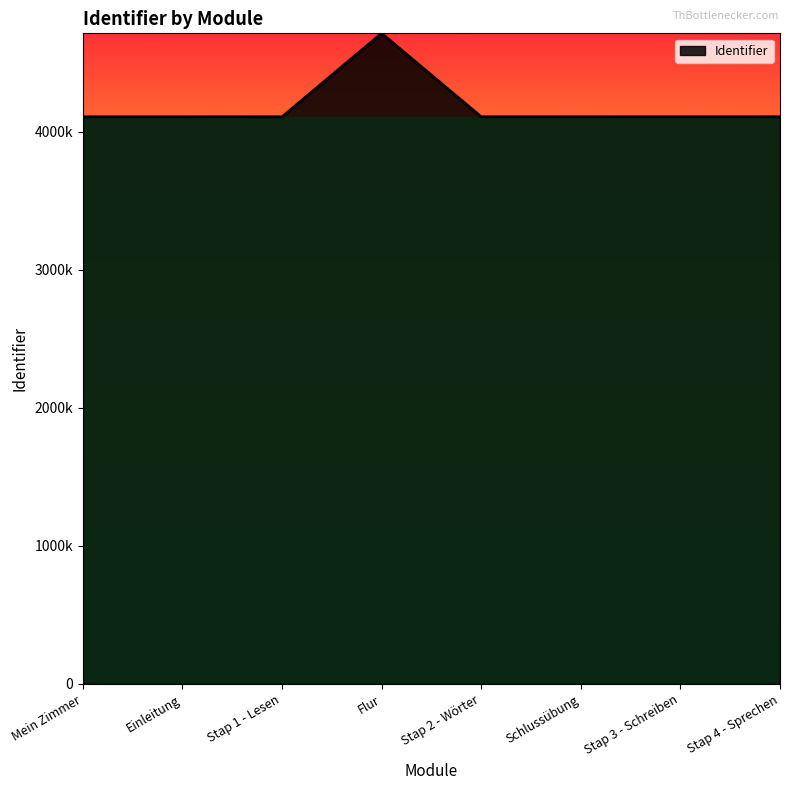

What is the label of the 6th point from the left?

Schlussübung